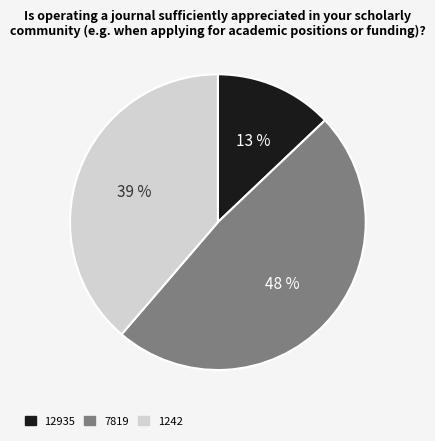

Is it true that 12935 is 13% of the pie?

True